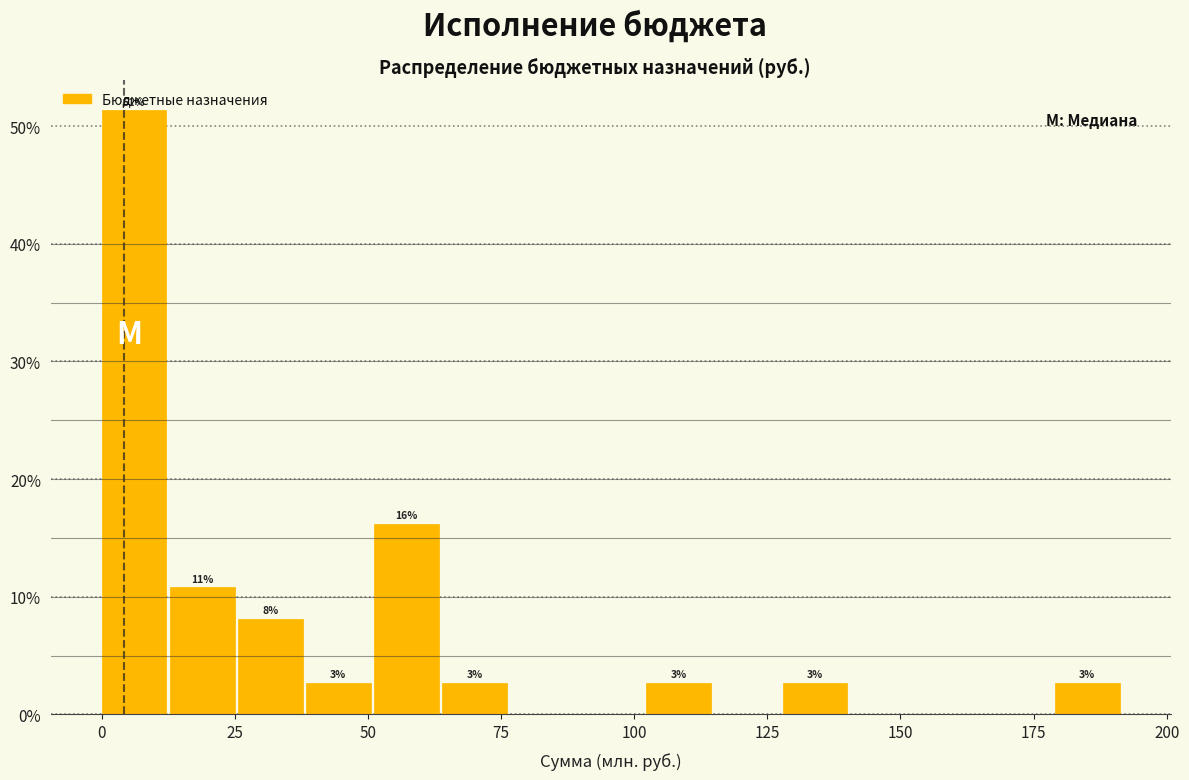

Read against the x-axis, roughly where is the centre of the tallest bar?

5